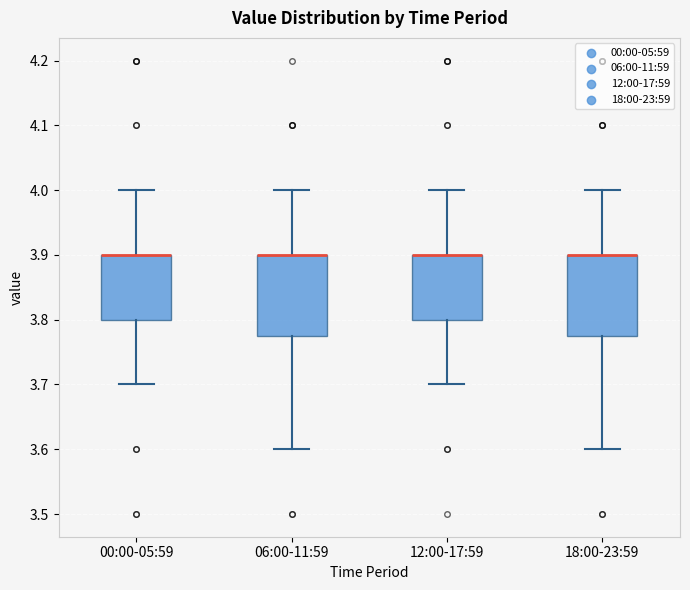

Reading left to right, transcribe this box plot: for each box, give where its median line is, the range the box spans, and where its two whiskers end, as read against the y-axis. The values are not printed on the chart, so give them approximately, as read against the axis.

00:00-05:59: median 3.90 (drawn on the box's upper edge), box 3.80 to 3.90, whiskers 3.70 to 4.00
06:00-11:59: median 3.90 (drawn on the box's upper edge), box 3.78 to 3.90, whiskers 3.60 to 4.00
12:00-17:59: median 3.90 (drawn on the box's upper edge), box 3.80 to 3.90, whiskers 3.70 to 4.00
18:00-23:59: median 3.90 (drawn on the box's upper edge), box 3.78 to 3.90, whiskers 3.60 to 4.00